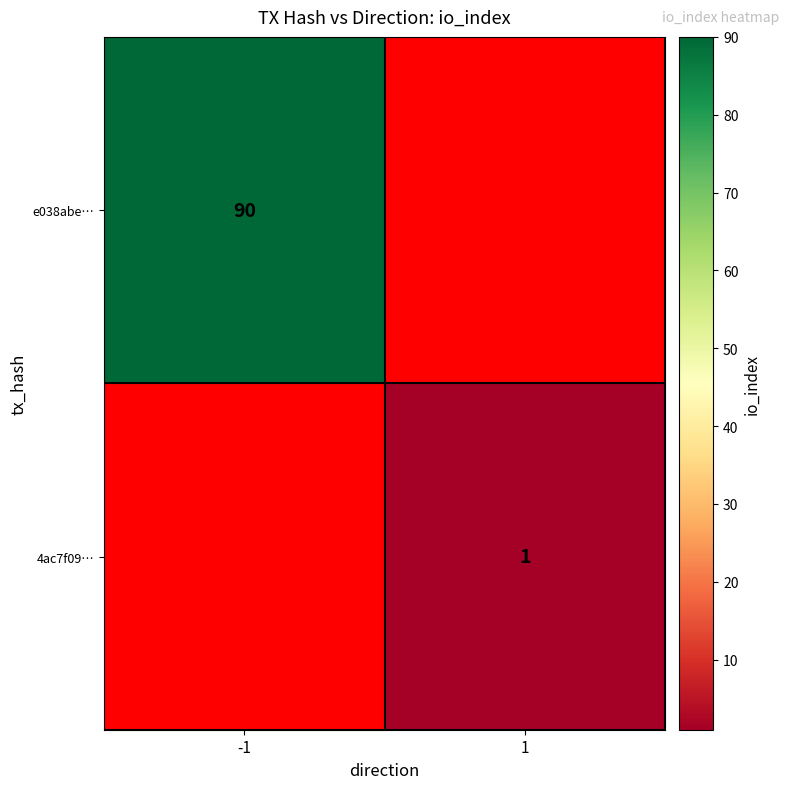

Which category has the lowest value across all series?

1